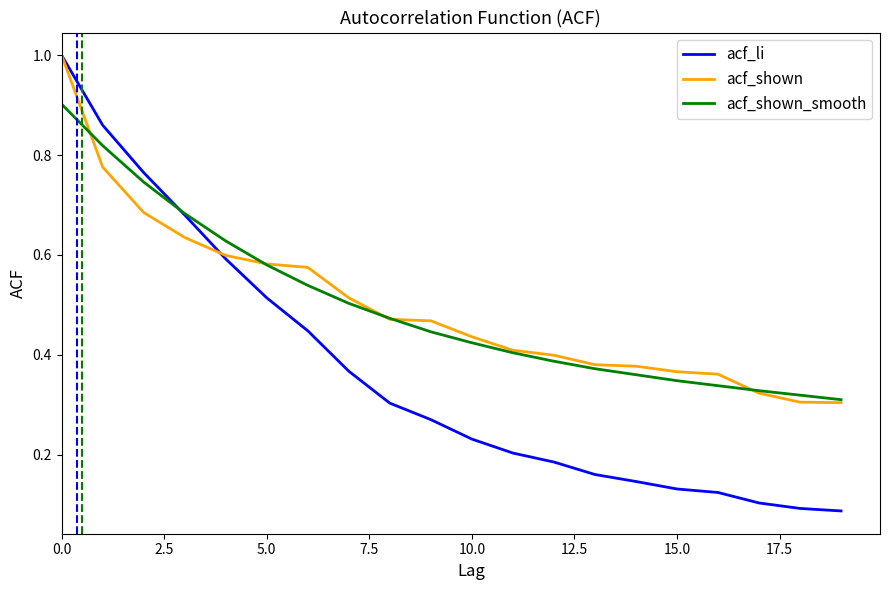

How many times do acf_li and acf_shown_smooth cross each other?

1